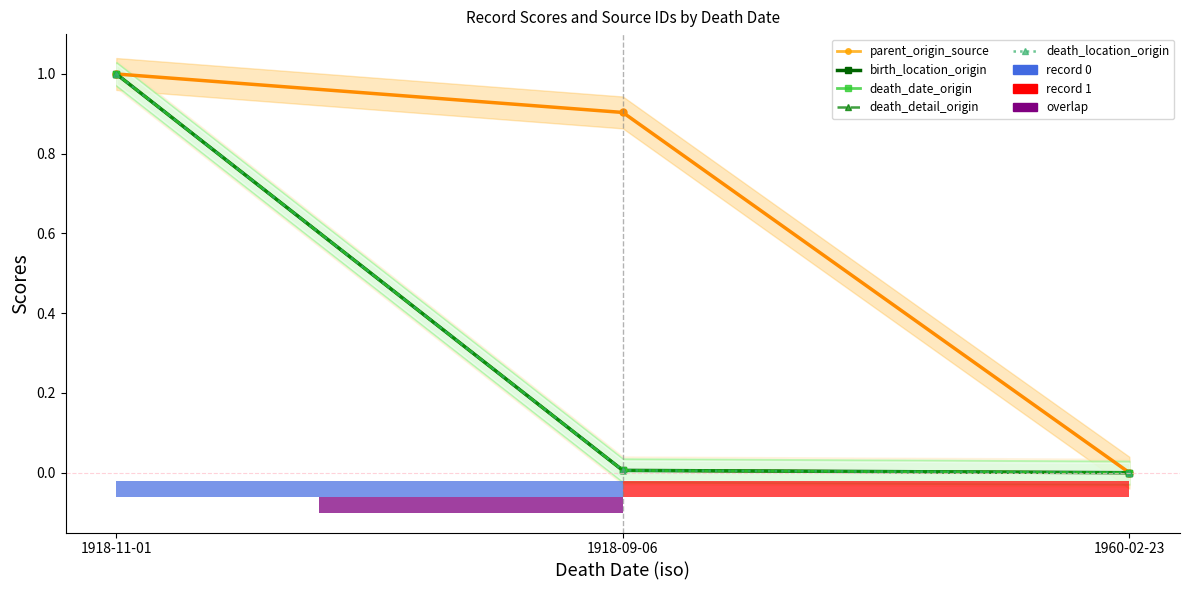

What is the maximum value for parent_origin_source?

1.0